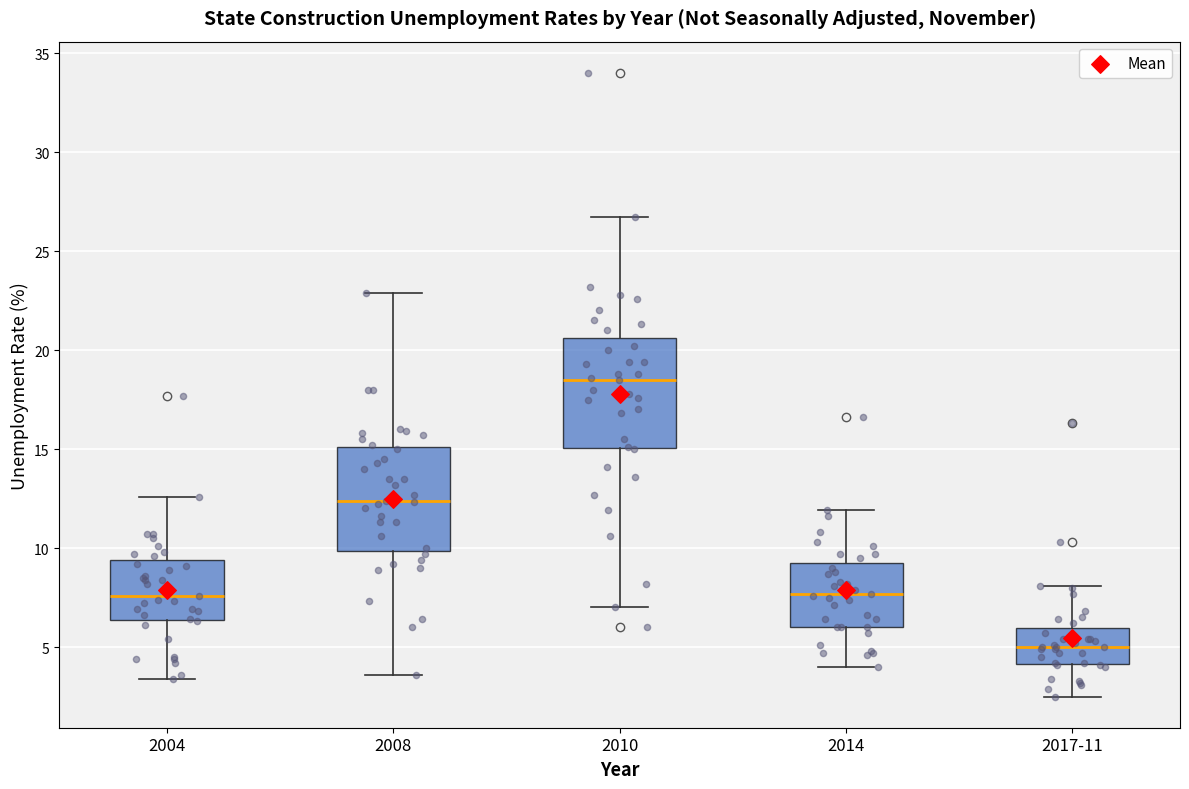

Reading left to right, transcribe this box plot: for each box, give where its median line is, the range the box spans, and where its two whiskers end, as read against the y-axis. The values are not printed on the chart, so give them approximately, as read against the axis.

2004: median 7.5, box 6.5 to 9.5, whiskers 3.5 to 12.5
2008: median 12.5, box 10.0 to 15.0, whiskers 3.5 to 23.0
2010: median 18.5, box 15.0 to 20.5, whiskers 7.0 to 26.5
2014: median 7.5, box 6.0 to 9.5, whiskers 4.0 to 12.0
2017-11: median 5.0, box 4.0 to 6.0, whiskers 2.5 to 8.0